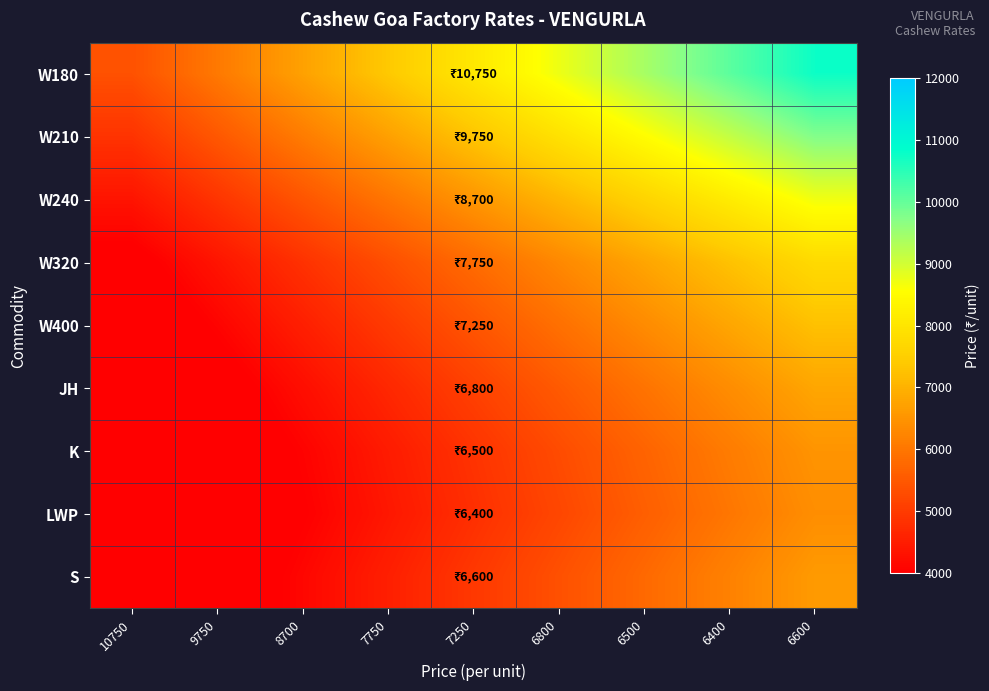

Count the number of data series in this chart.

9